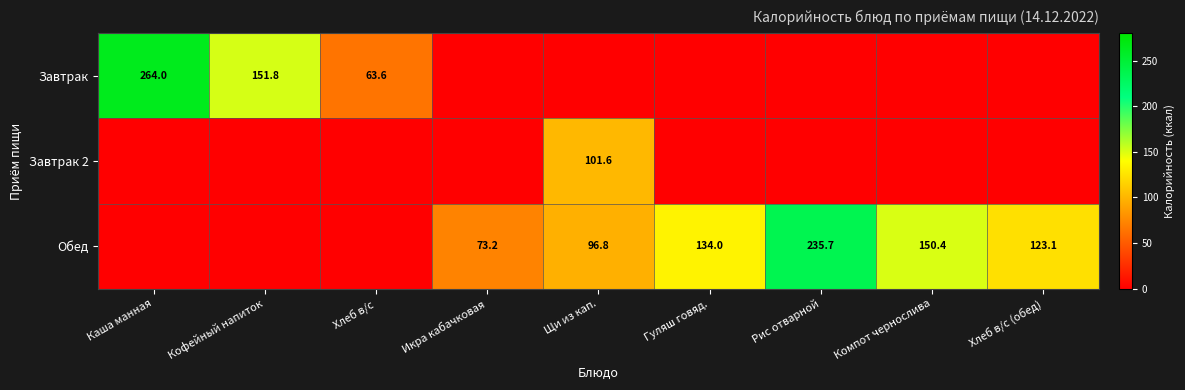

The Завтрак series shows 151.8 at Кофейный напиток. True or false?

True